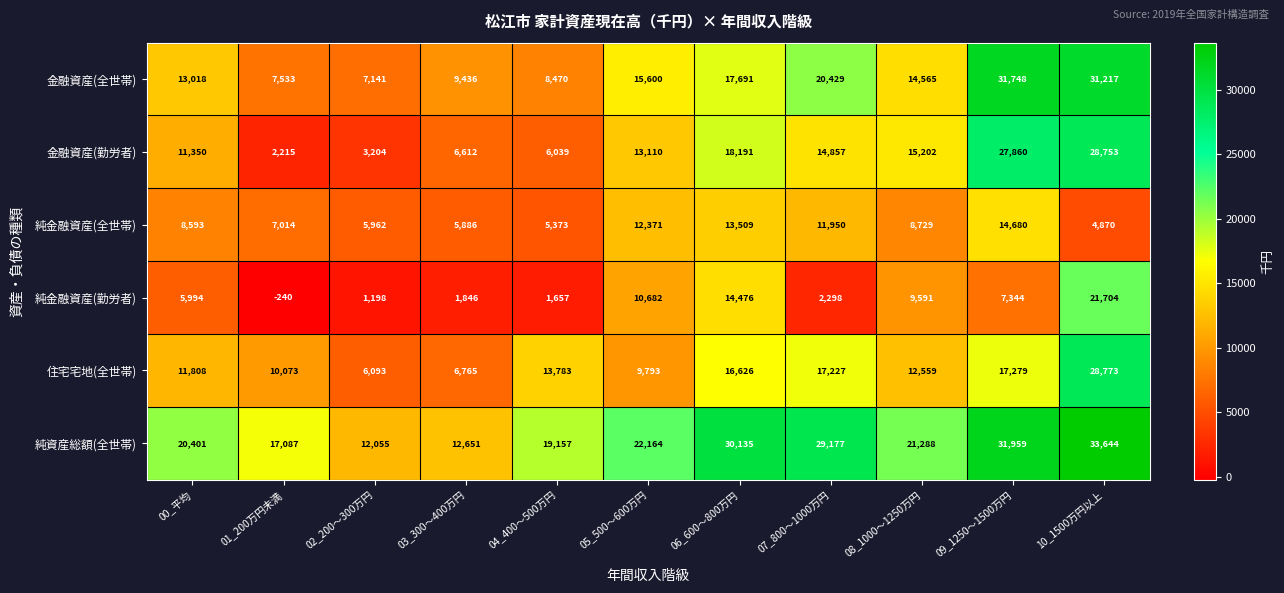

Which series has the largest total across all categories?

純資産総額(全世帯)